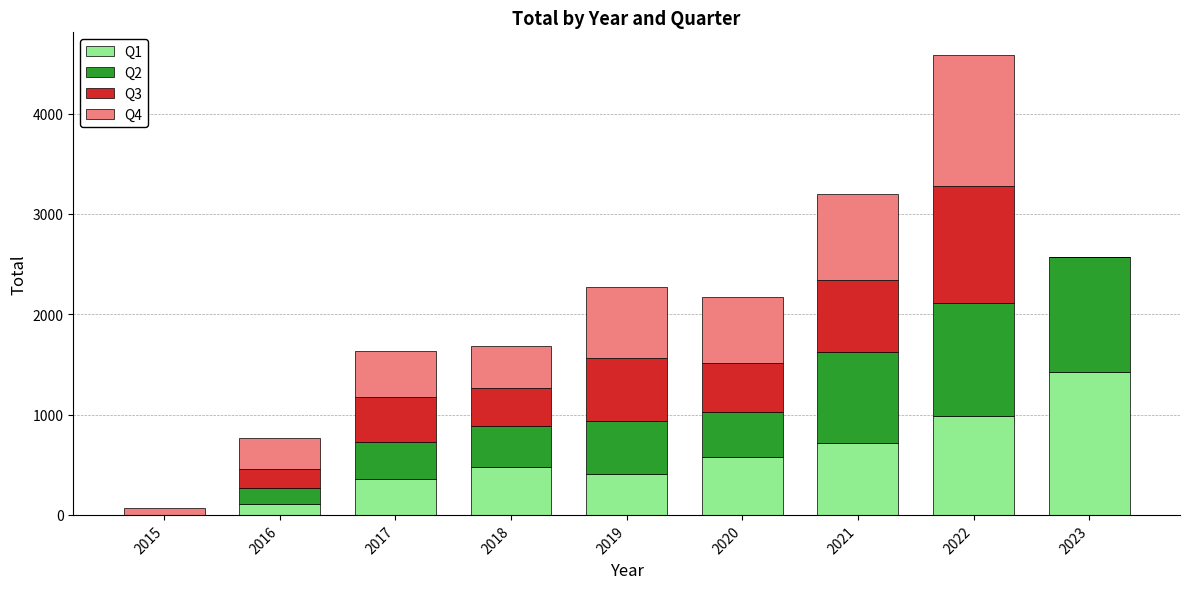

At which category is the sum across all series the highest?

2022